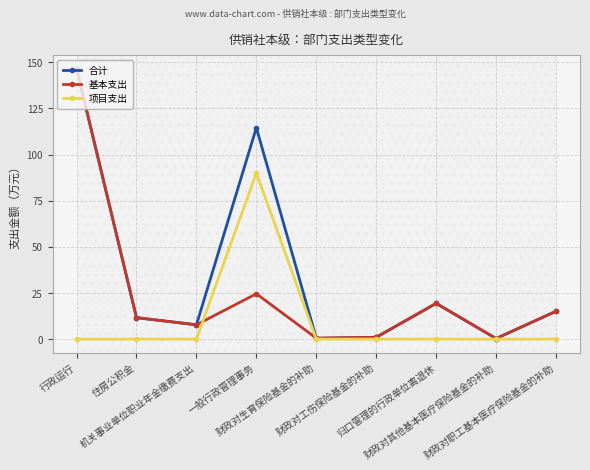

What is the maximum value shown in the chart?

146.6